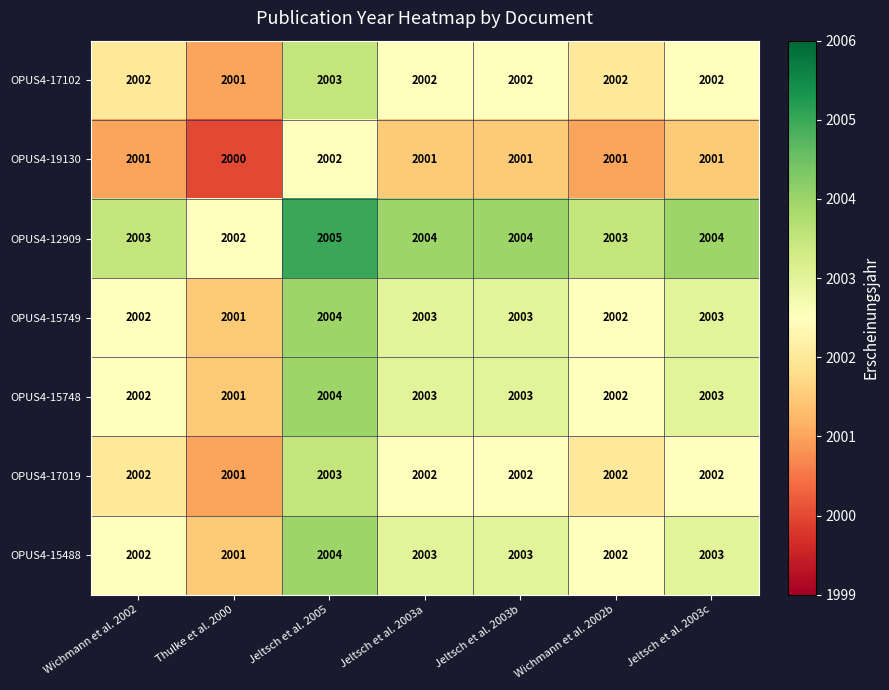

What is the difference between the highest and lowest values at Jeltsch et al. 2003c?

3